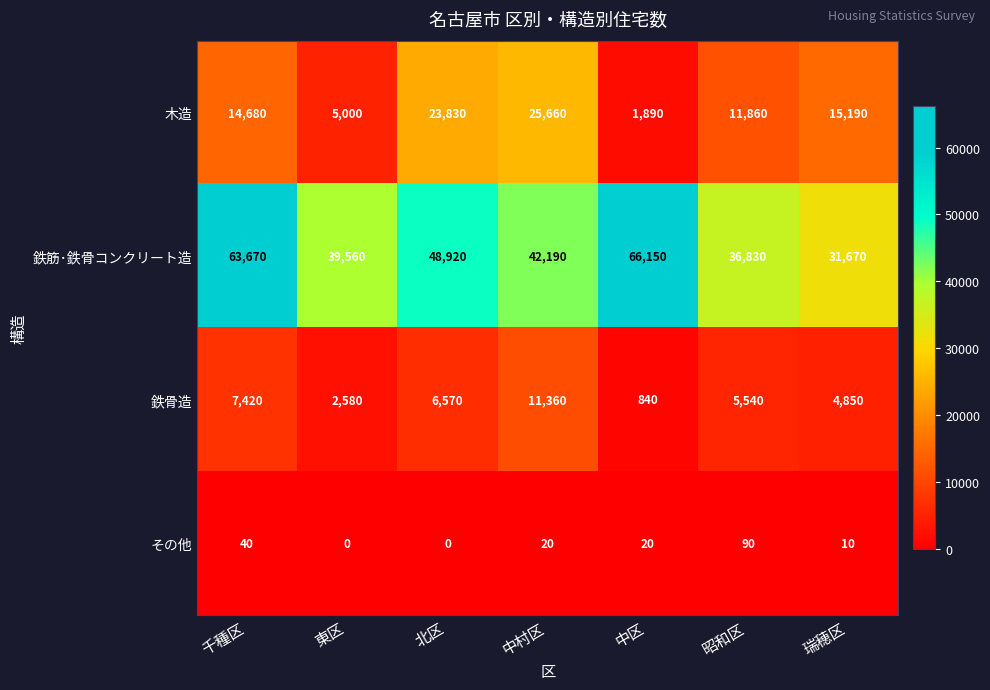

At which category does the chart reach its peak across all series?

中区